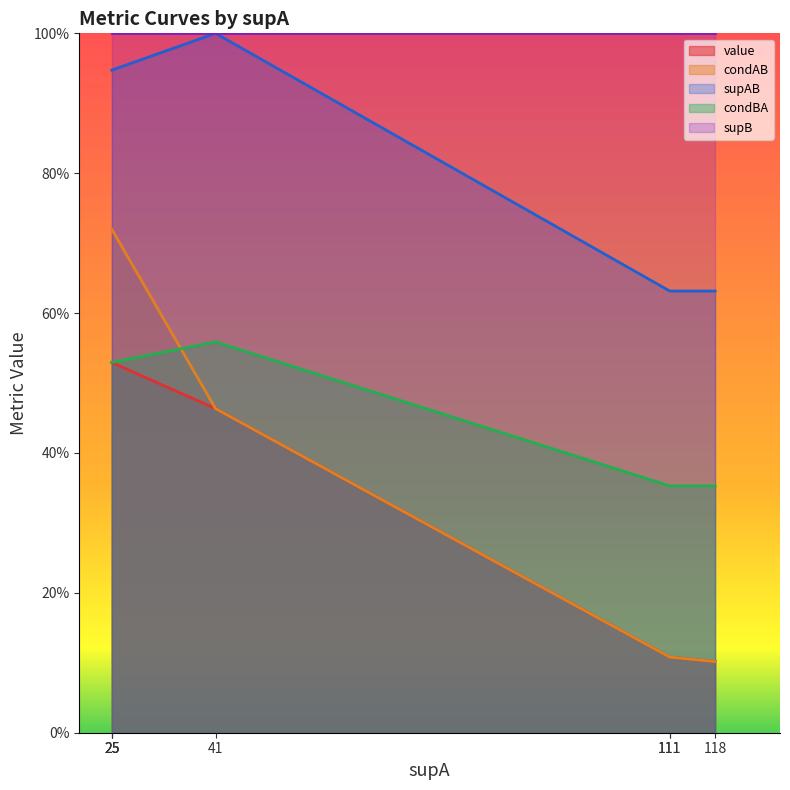

Is it true that supAB equals 0.9 at 25?

True